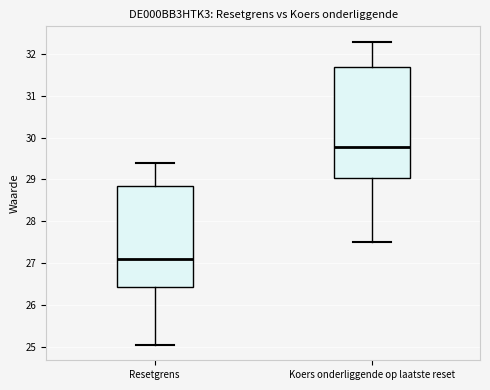

Reading left to right, transcribe this box plot: for each box, give where its median line is, the range the box spans, and where its two whiskers end, as read against the y-axis. The values are not printed on the chart, so give them approximately, as read against the axis.

Resetgrens: median 27.1, box 26.4 to 28.8, whiskers 25.0 to 29.4
Koers onderliggende op laatste reset: median 29.8, box 29.0 to 31.7, whiskers 27.5 to 32.3